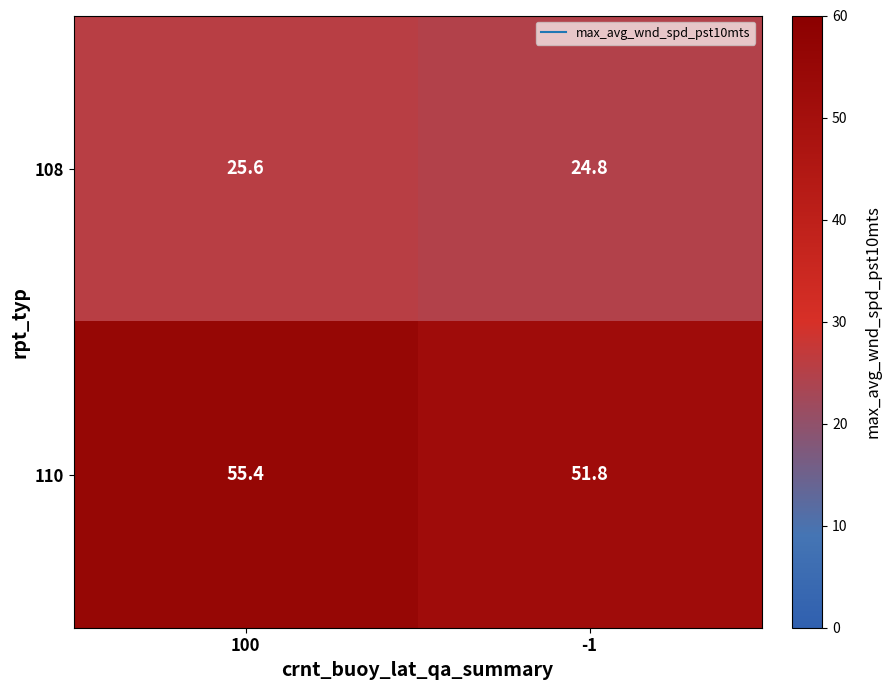

At which category does the chart reach its peak across all series?

100